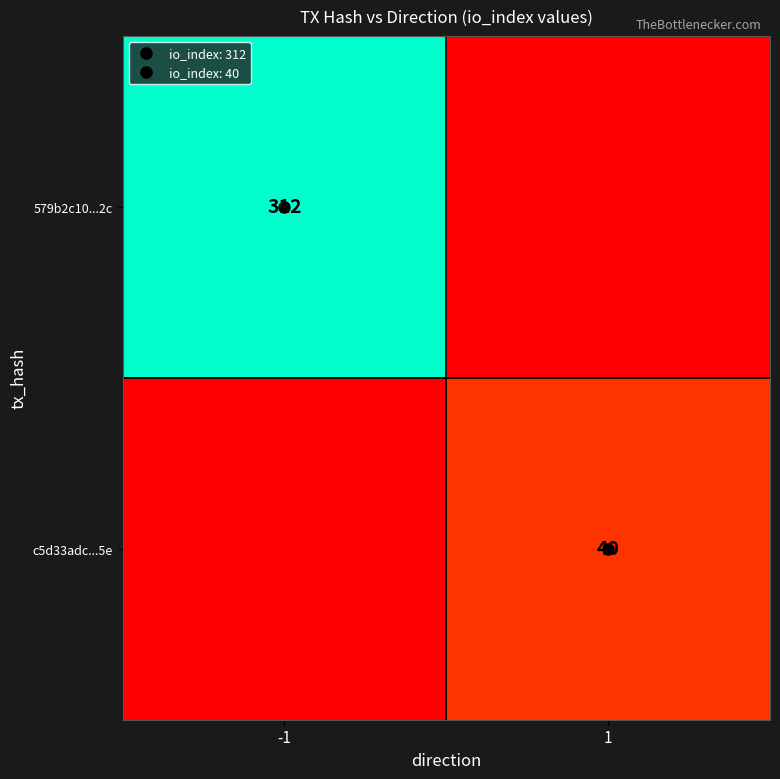

The c5d33adc...5e series shows 23 at -1. True or false?

False